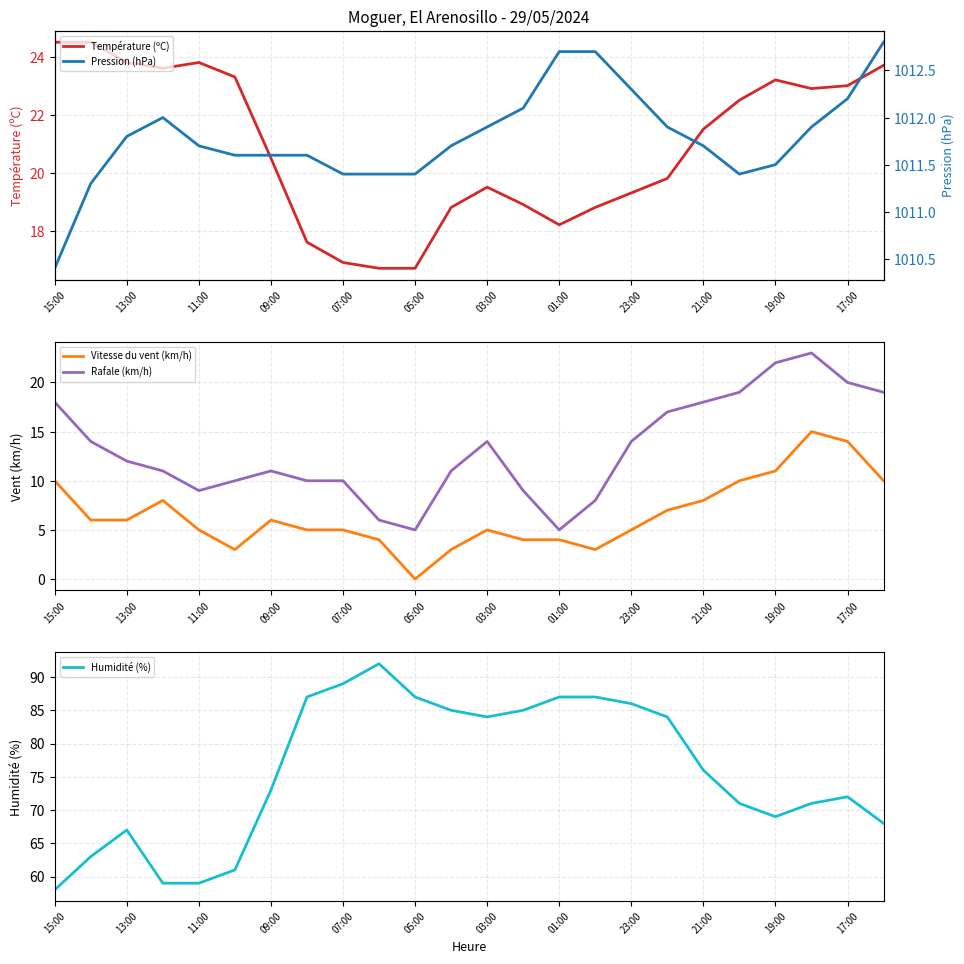

The value of Vitesse du vent (km/h) at 17:00 is 14. True or false?

True